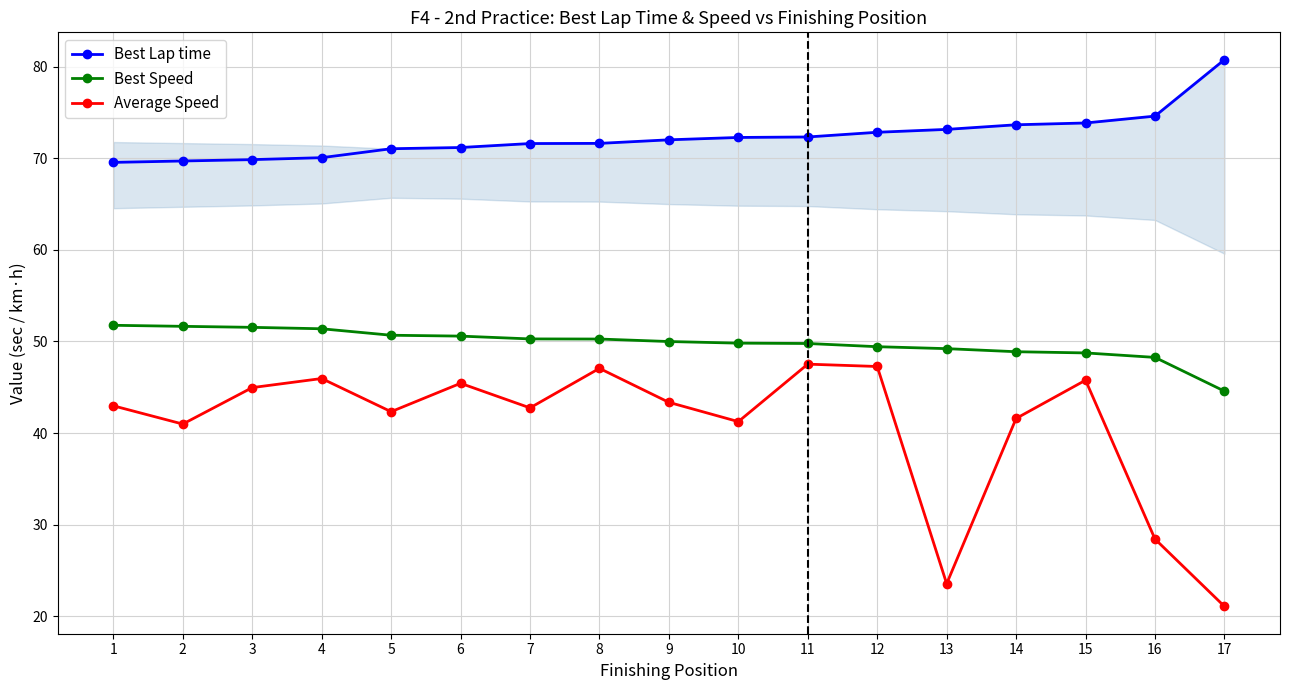

List the series in order of their overall mean, highest first.

Best Lap time, Best Speed, Average Speed